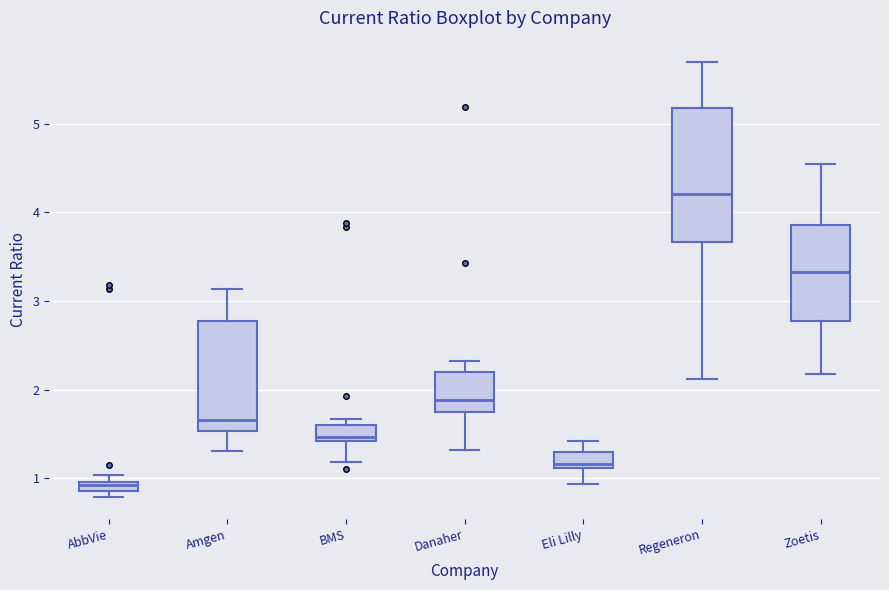

Which box is the tallest, from its lower edge to its upper edge?

Regeneron